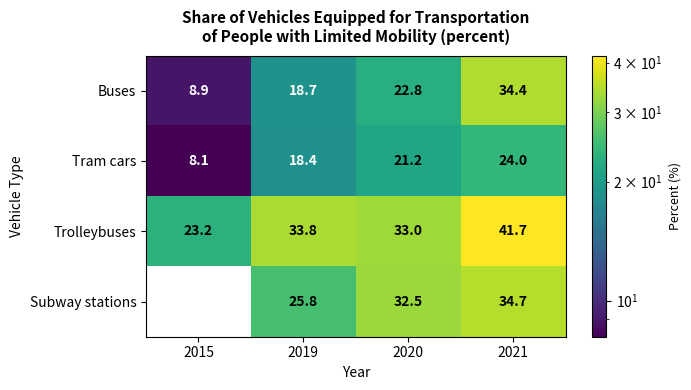

What is the average value of the Buses series?

21.2